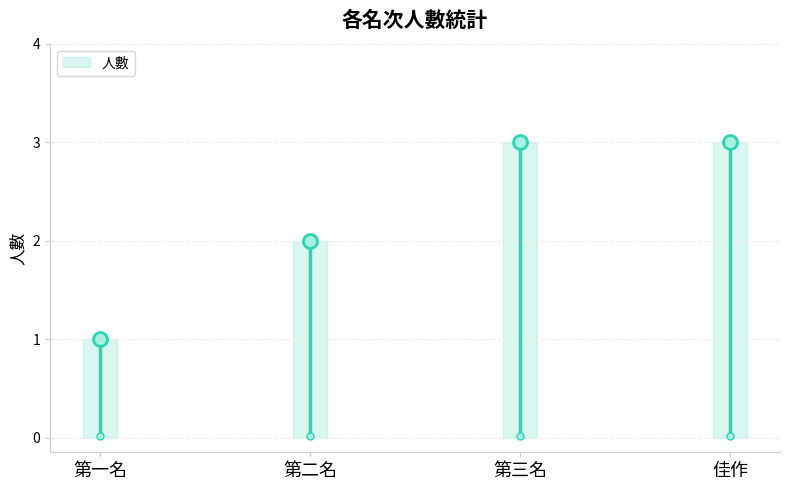

Rank the categories by value from highest to lowest.

第三名, 佳作, 第二名, 第一名